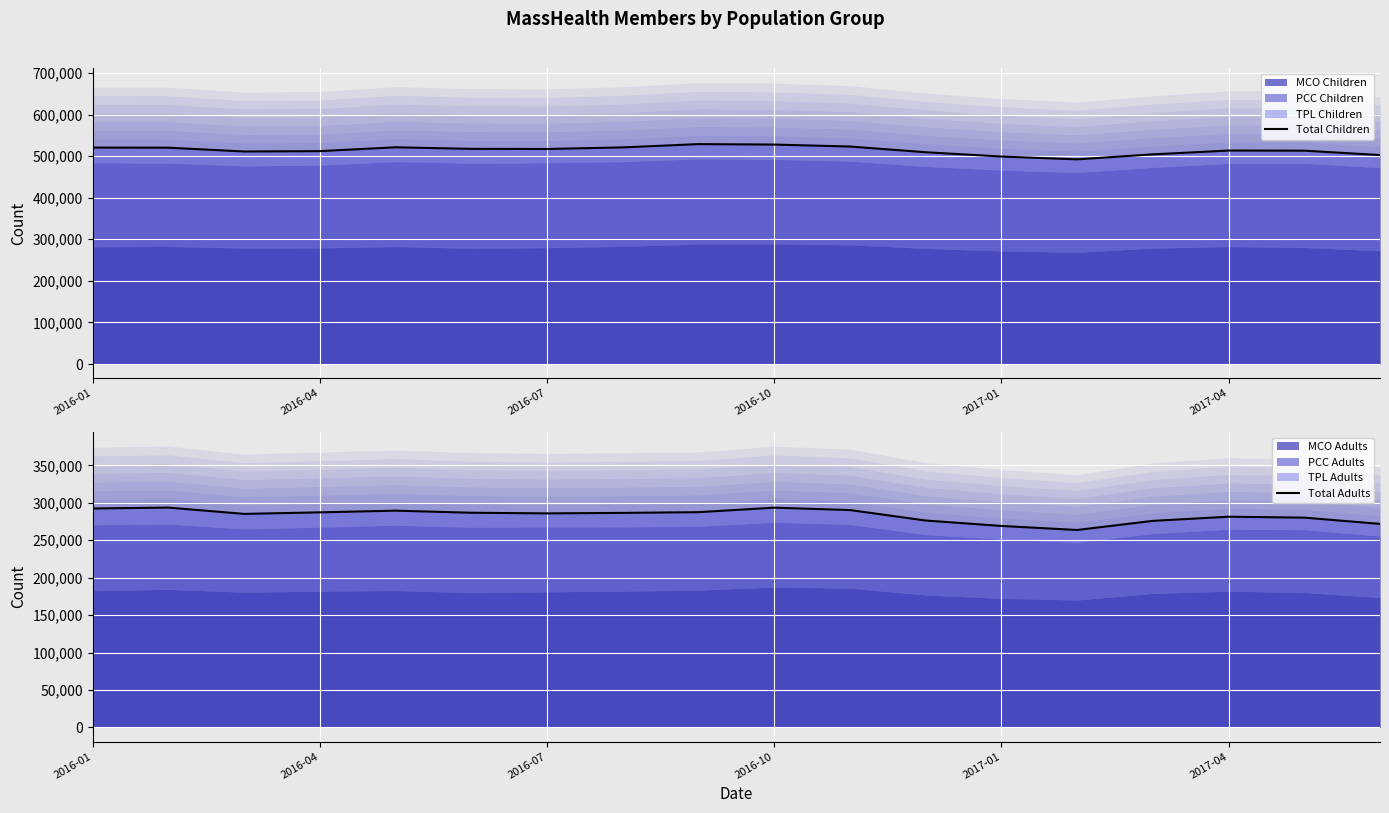

The value of Total Adults at 2016-04 is 149617. True or false?

False